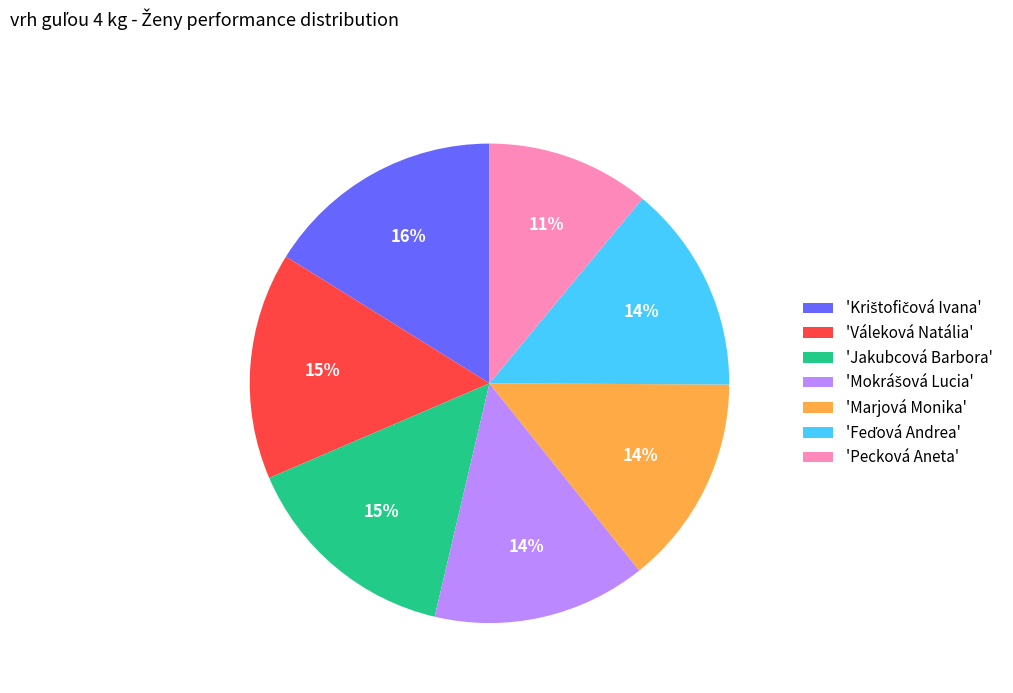

Which slice is the smallest?

'Pecková Aneta'